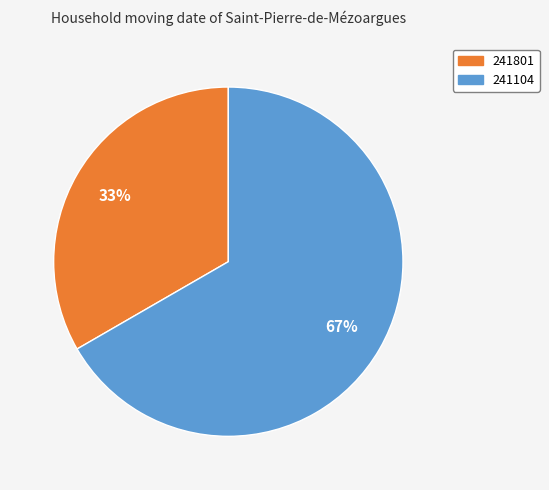

Which category has the biggest portion of the pie?

241104